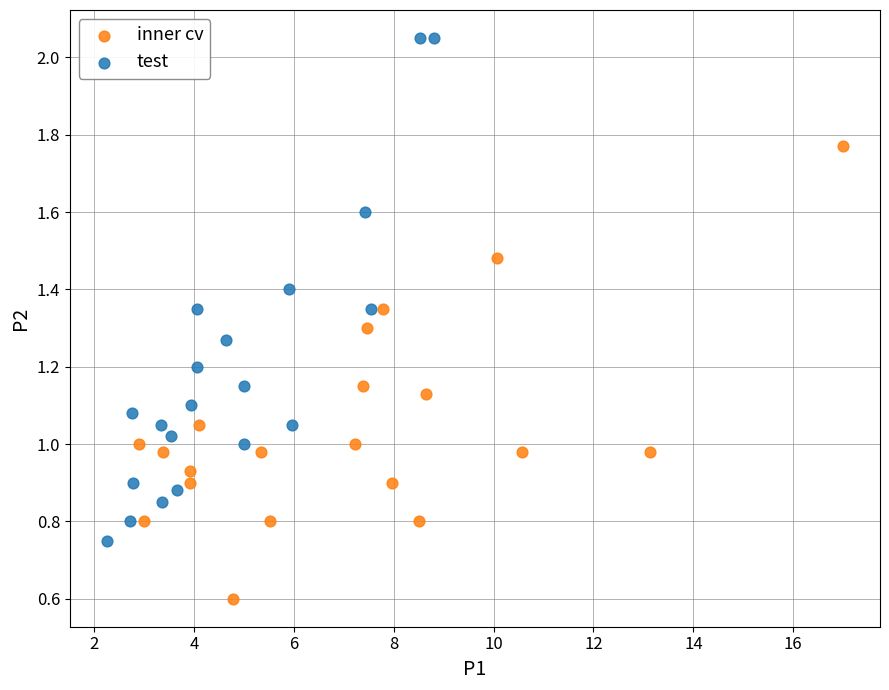

Which series has the widest spread of Y values?

test